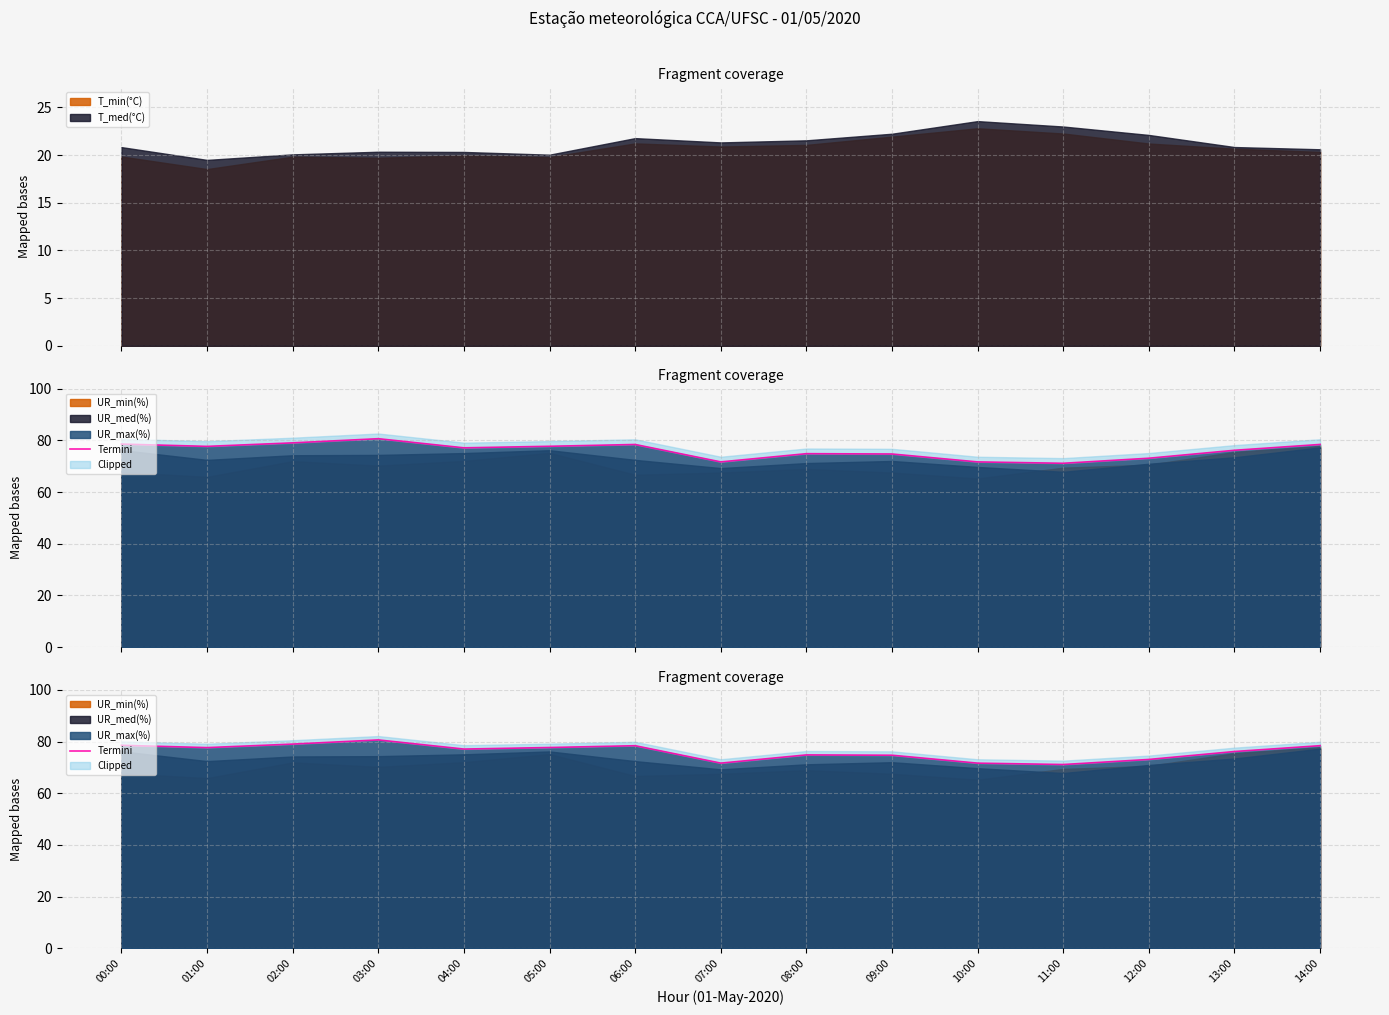

What is the value of the 6th point from the left?

77.7